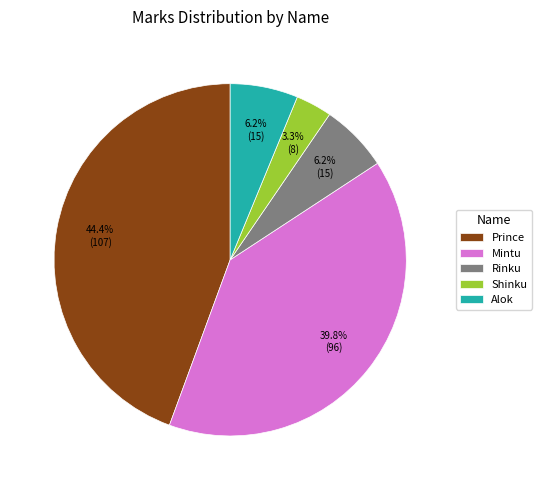

To the nearest percent, what is the difference between the largest and smallest slice percentages?

41%